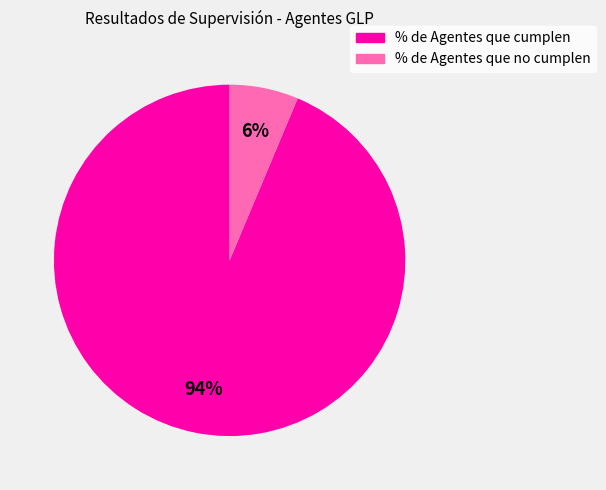

What percentage is the % de Agentes que no cumplen slice, to the nearest percent?

6%